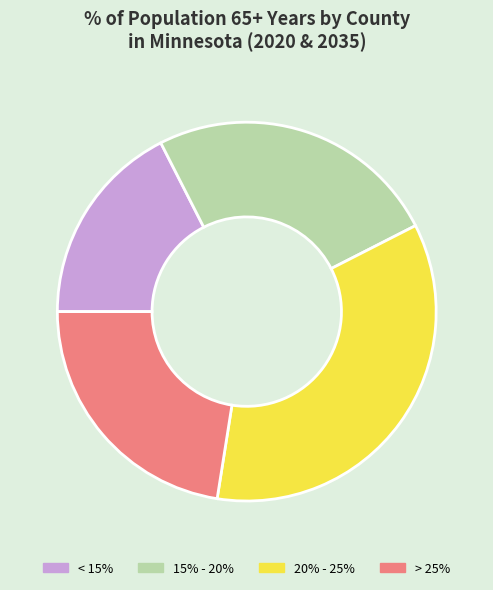

Count the number of slices in the pie.

4